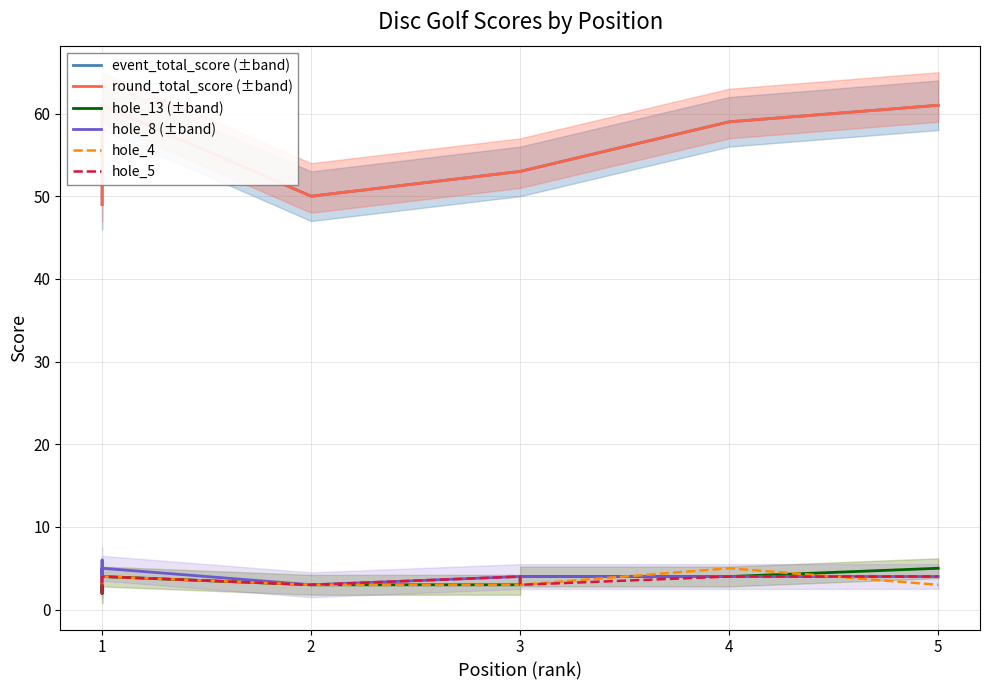

What is the difference between the second highest and minimum values in the hole_13 (±band) series?

2